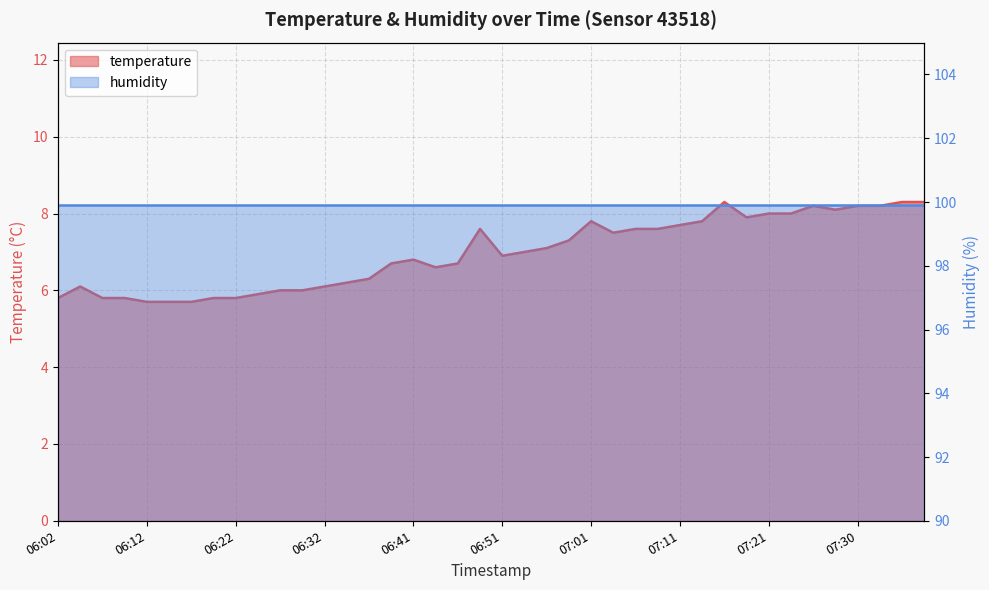

What is the label of the 27th point from the left?

07:06